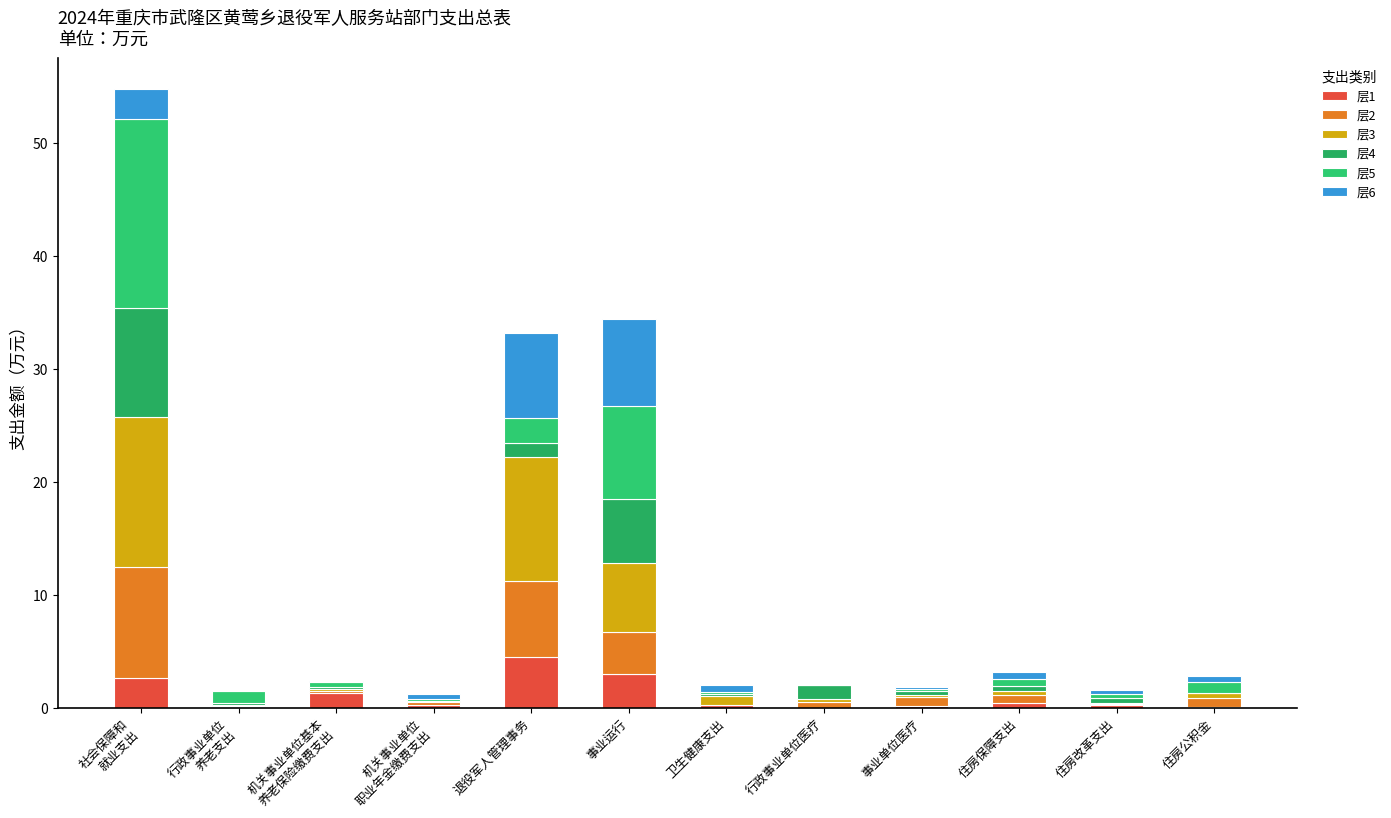

Where is 层1 nearest to the value 2?

社会保障和
就业支出